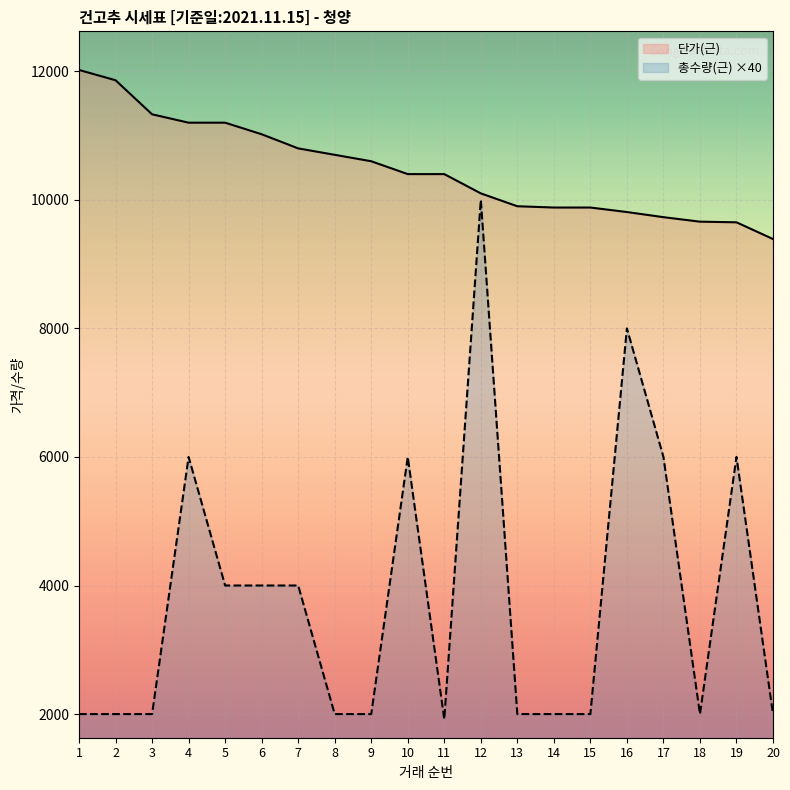

What is the difference between the maximum and minimum values in the 총수량(근) ×40 series?

8080